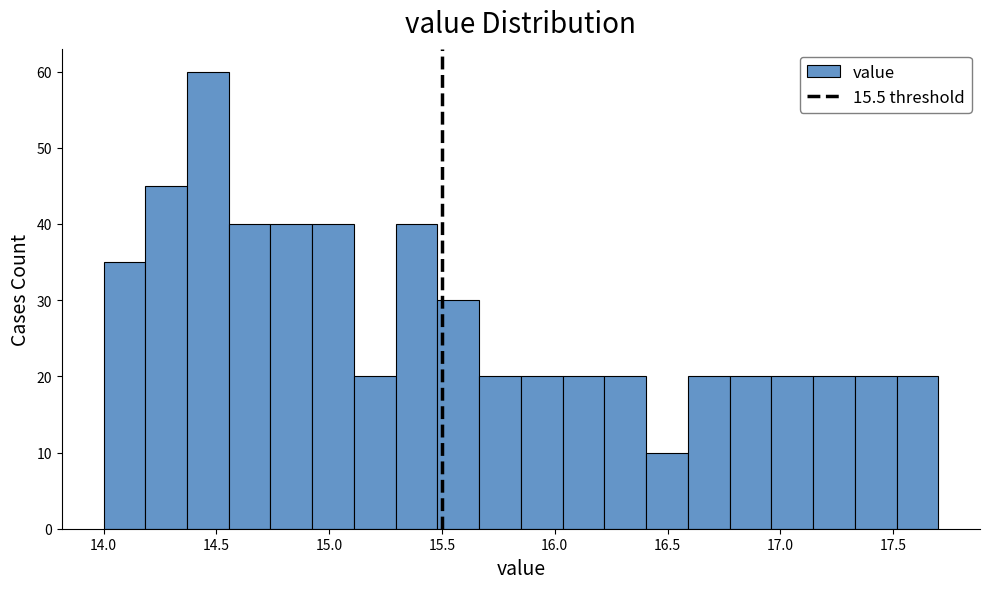

Read against the x-axis, roughly where is the centre of the tallest bar?

14.45